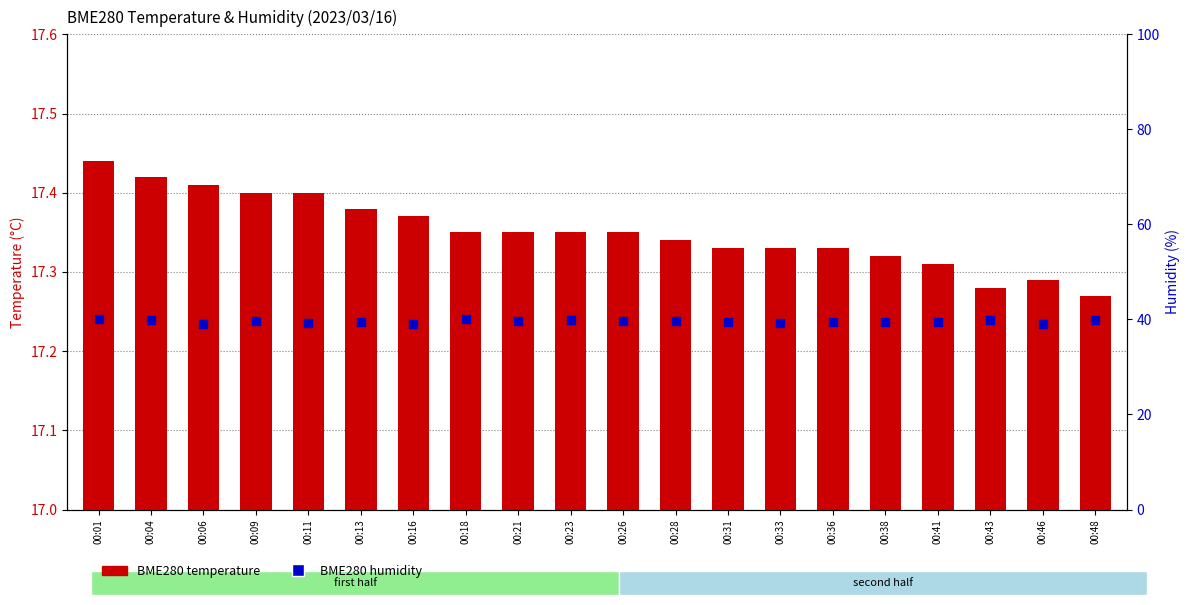

Which series reaches the maximum Y coordinate?

BME280 humidity